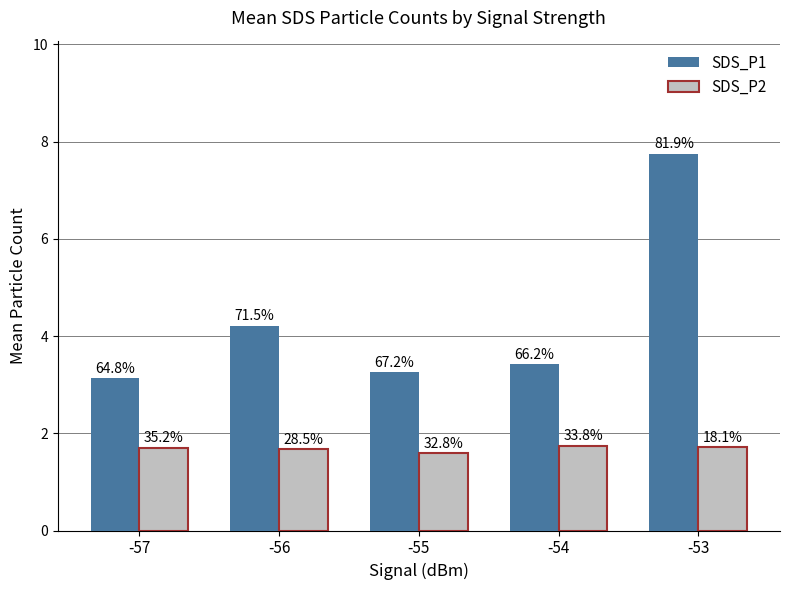

How many groups of bars are there?

5